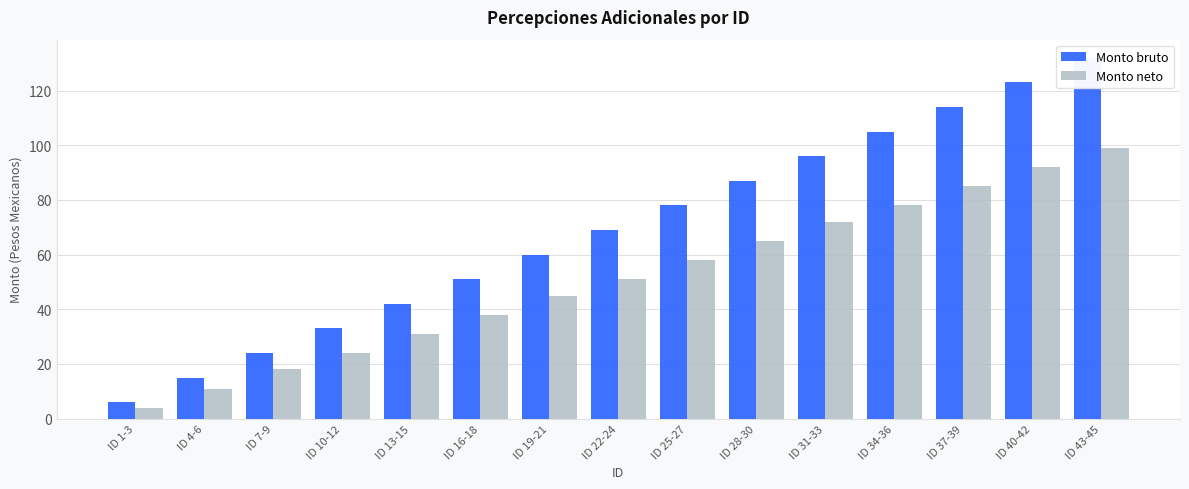

What is the approximate value of Monto bruto at ID 19-21, to the nearest 5?

60